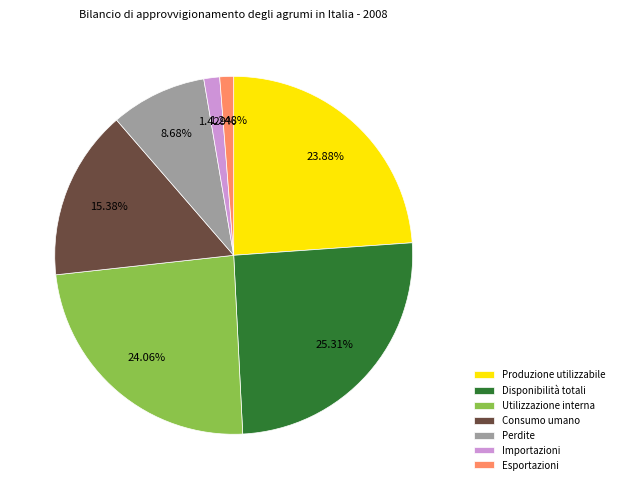

Between Esportazioni and Consumo umano, which is larger?

Consumo umano